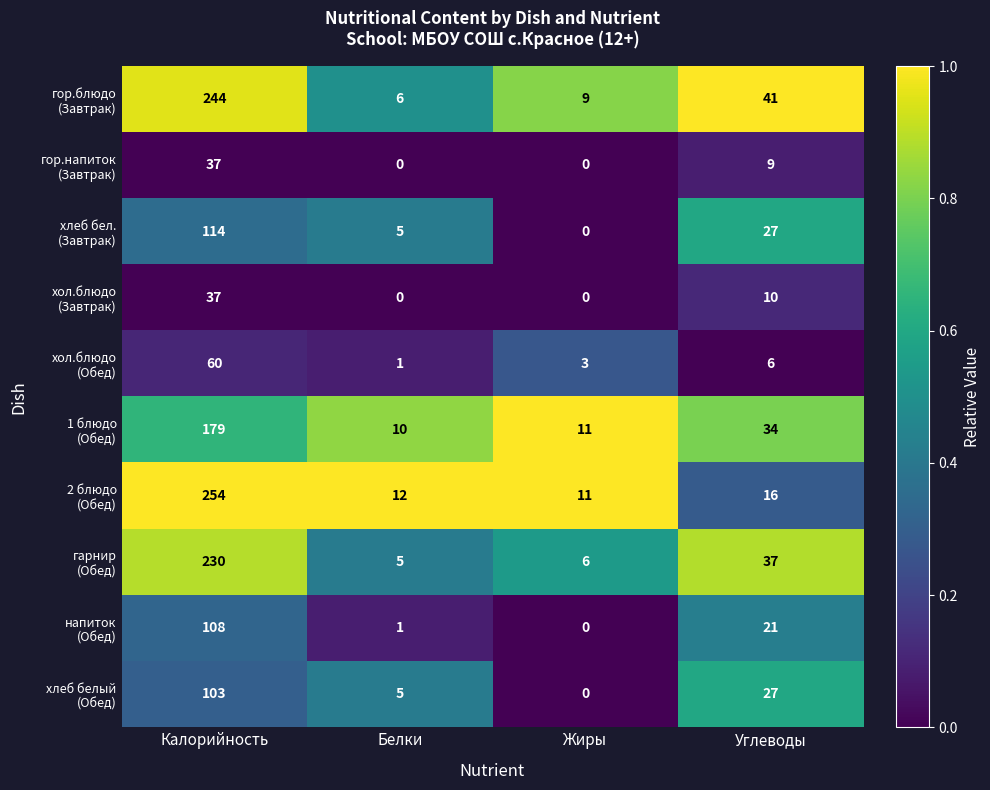

How many categories are shown in the chart?

4